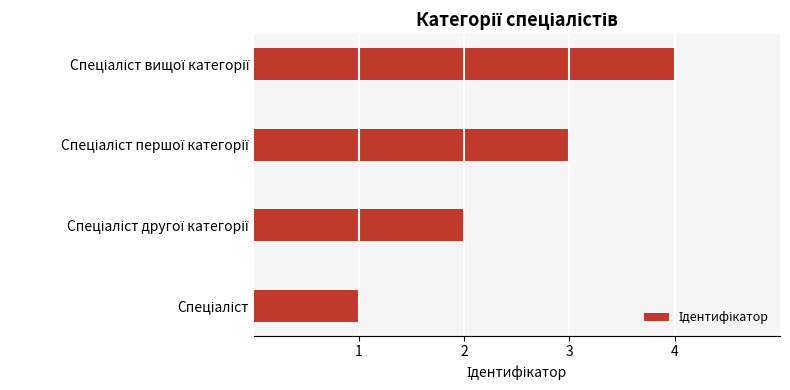

What is the sum of all values?

10